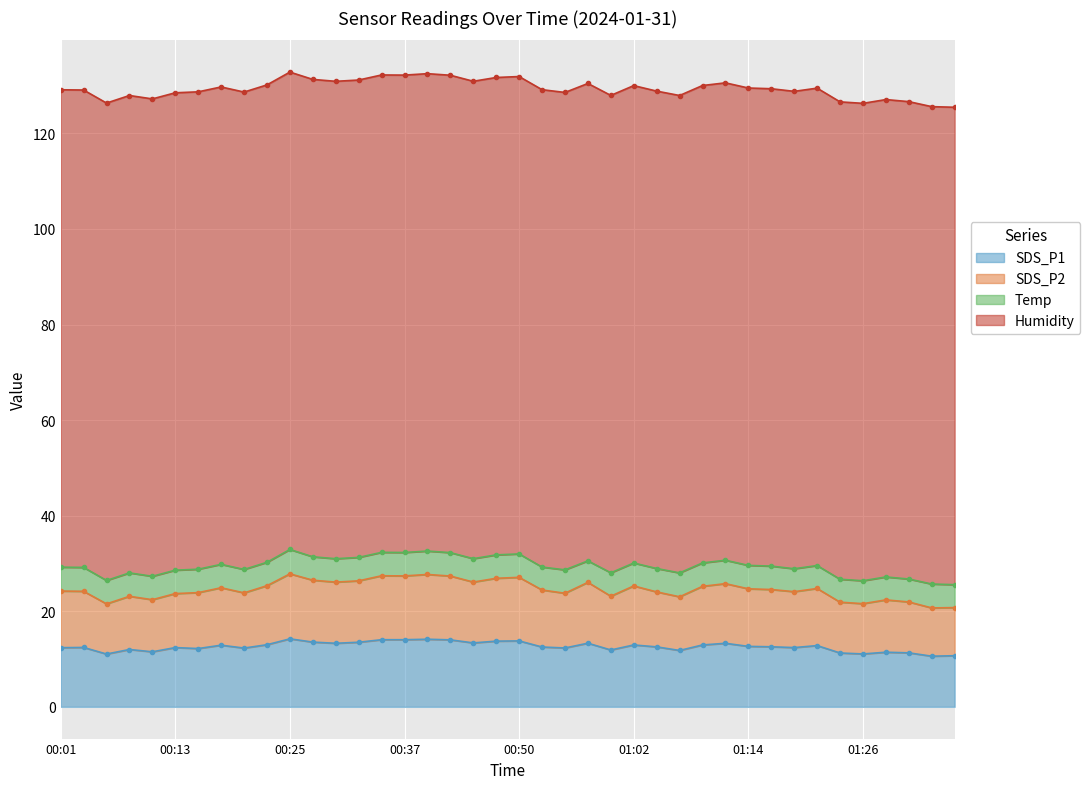

Where is the first local minimum for SDS_P2?

00:06